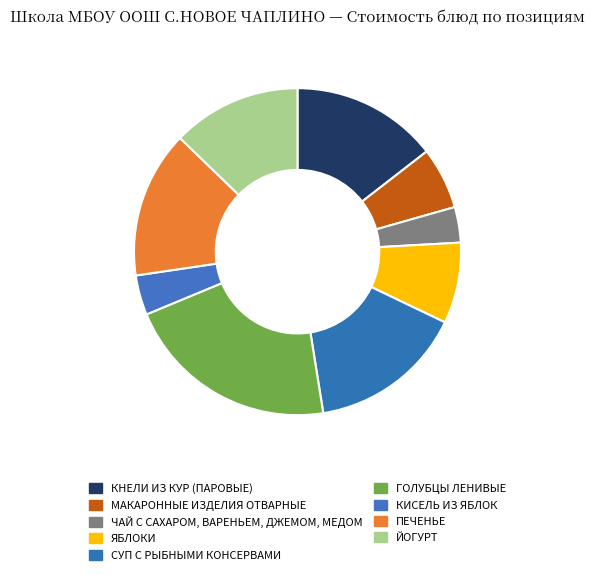

How many slices are in this pie chart?

9